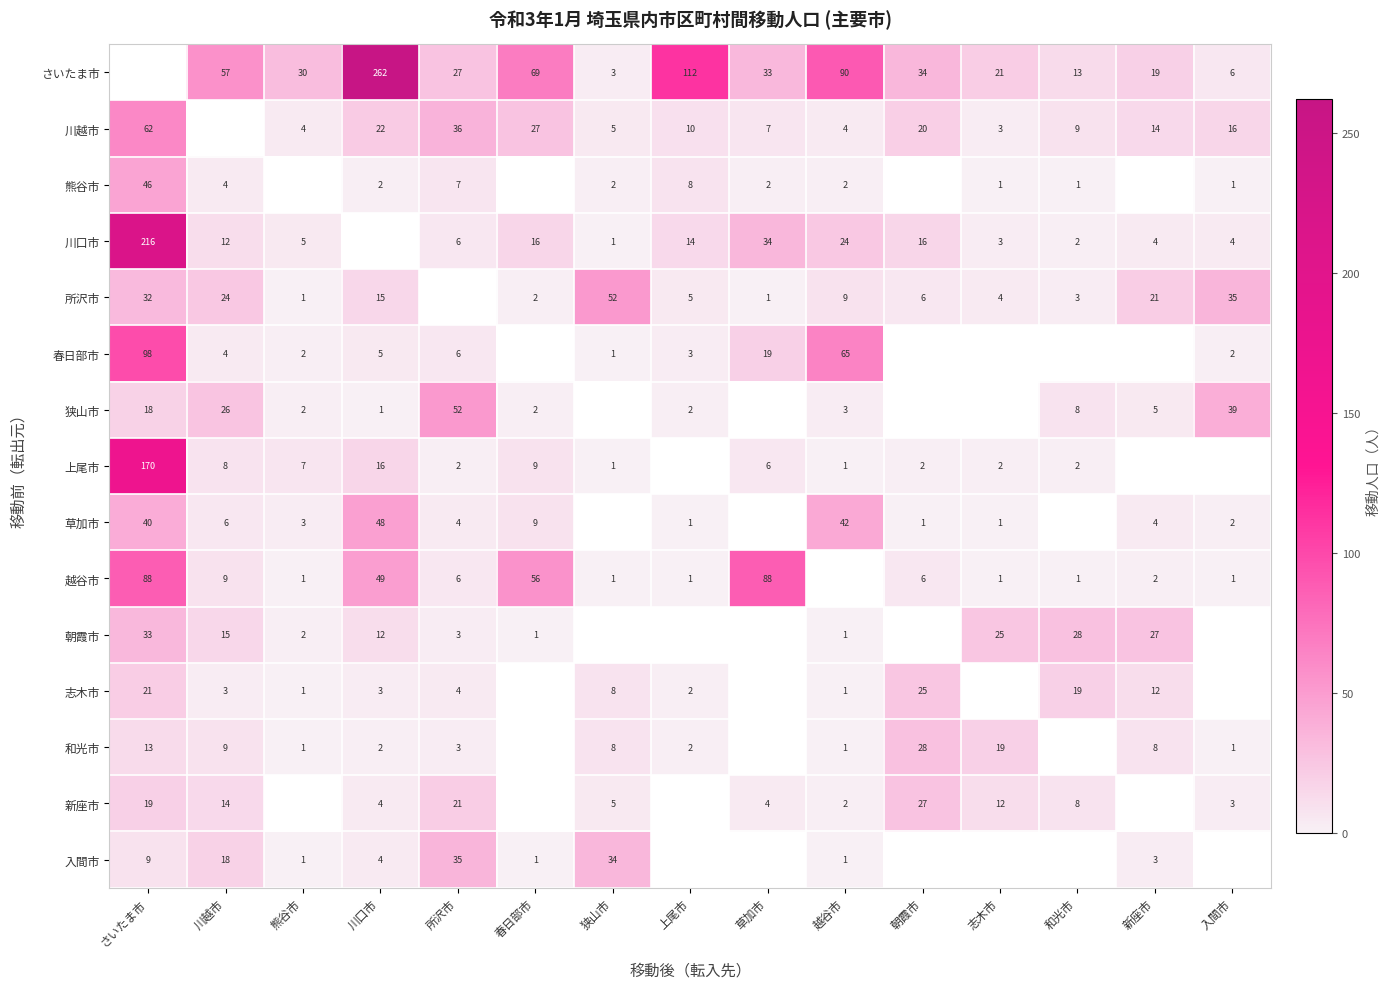

The 新座市 series shows 2 at 越谷市. True or false?

True